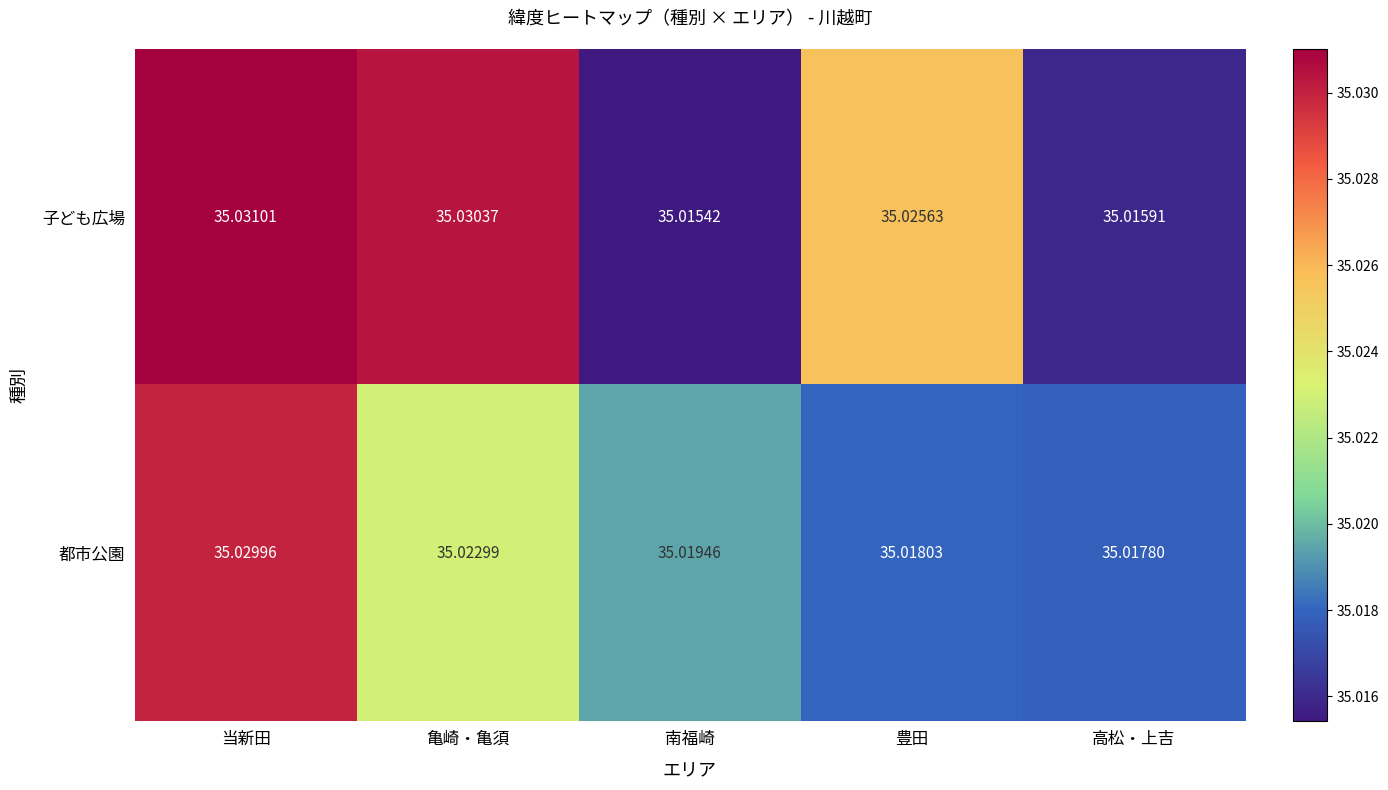

Which series has the largest range (max minus min)?

子ども広場